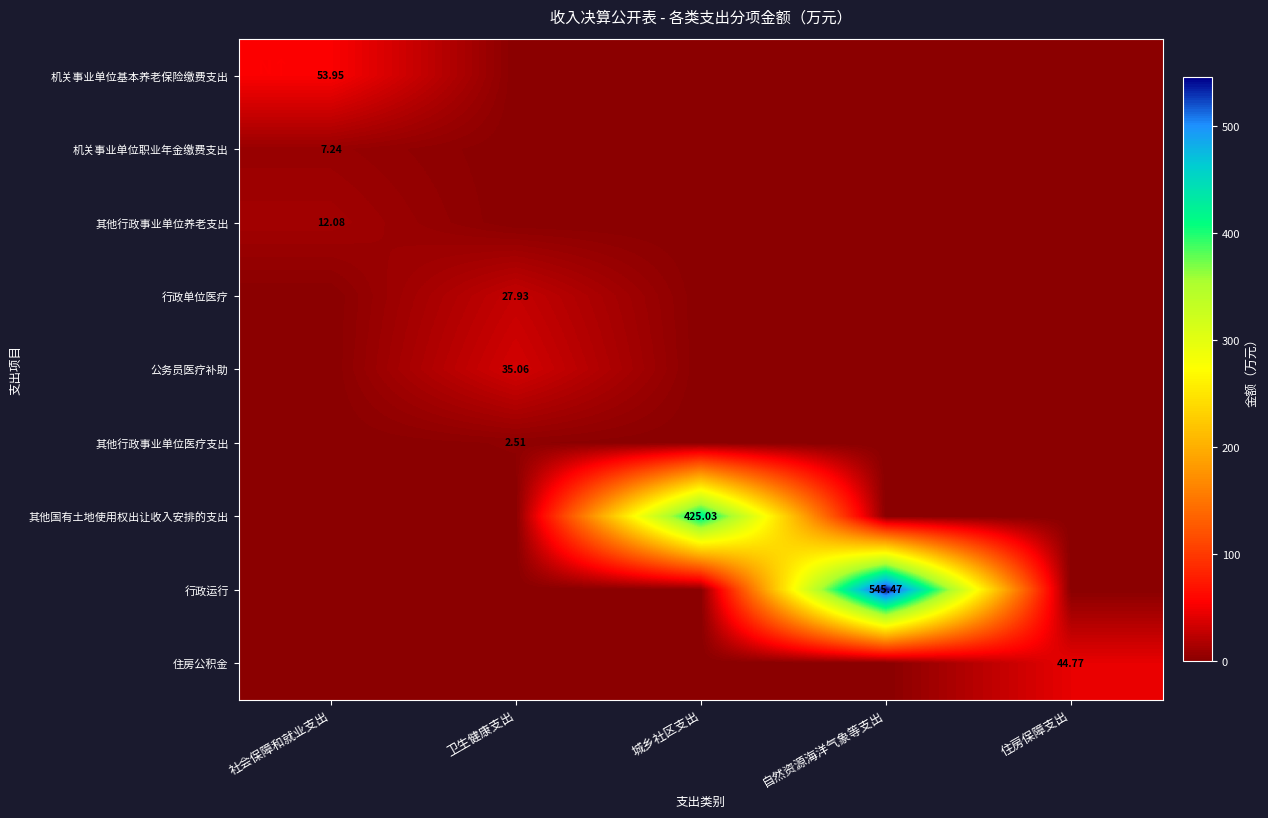

What is the difference between the maximum and minimum values in the 其他行政事业单位医疗支出 series?

2.5